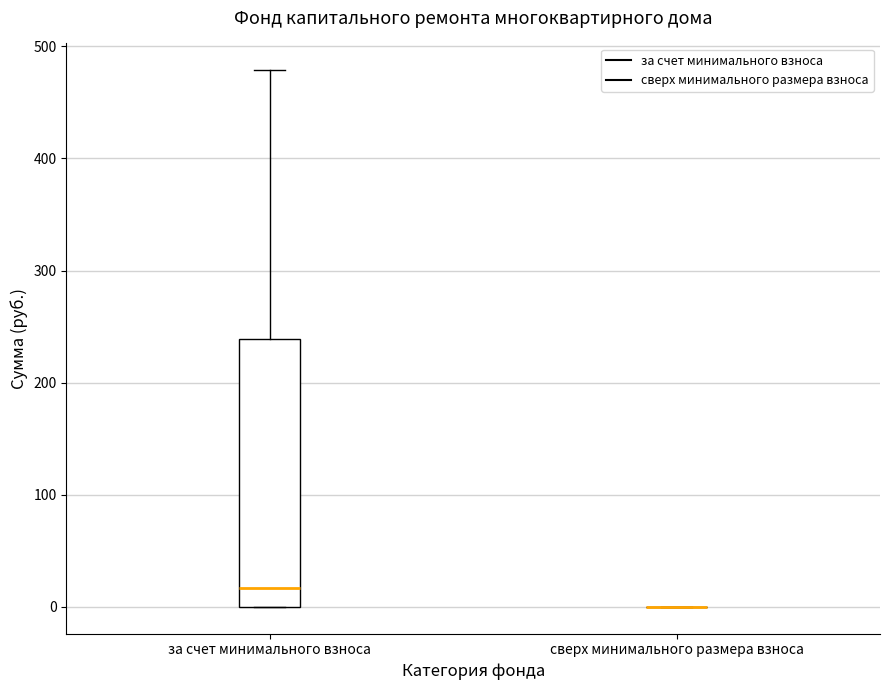

Reading left to right, transcribe this box plot: for each box, give where its median line is, the range the box spans, and where its two whiskers end, as read against the y-axis. The values are not printed on the chart, so give them approximately, as read against the axis.

за счет минимального взноса: median 20, box 0 to 240, whiskers 0 to 480
сверх минимального размера взноса: box collapsed to a line at 0, whiskers 0 to 0